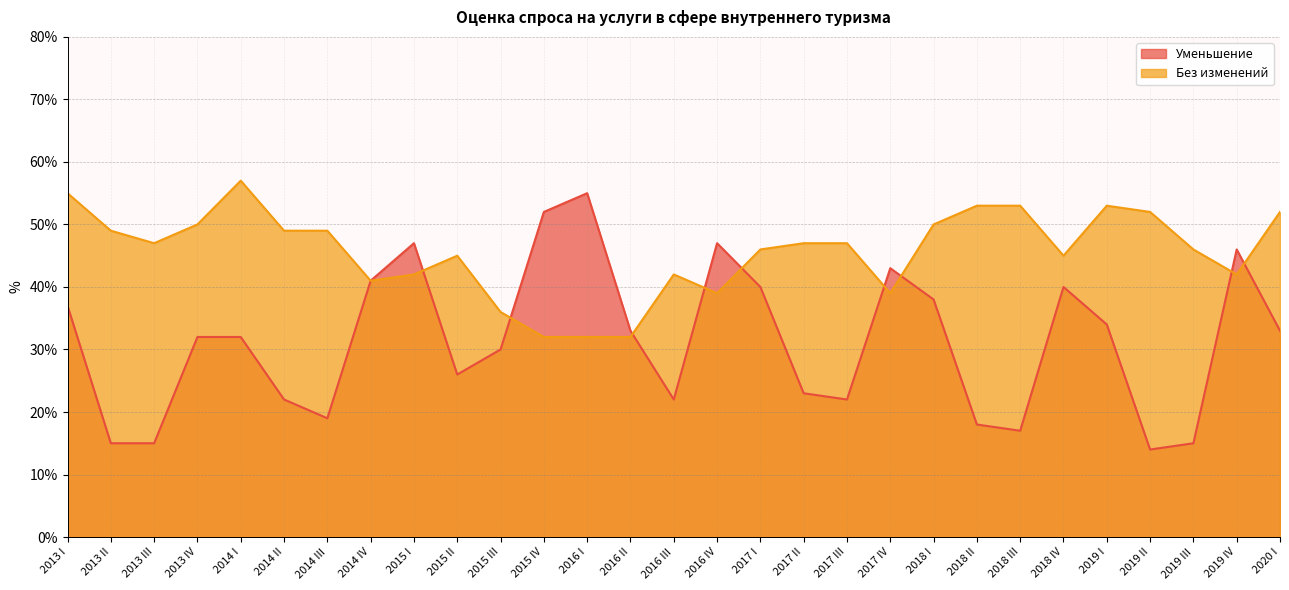

How many interior local peaks does the Уменьшение series have?

6